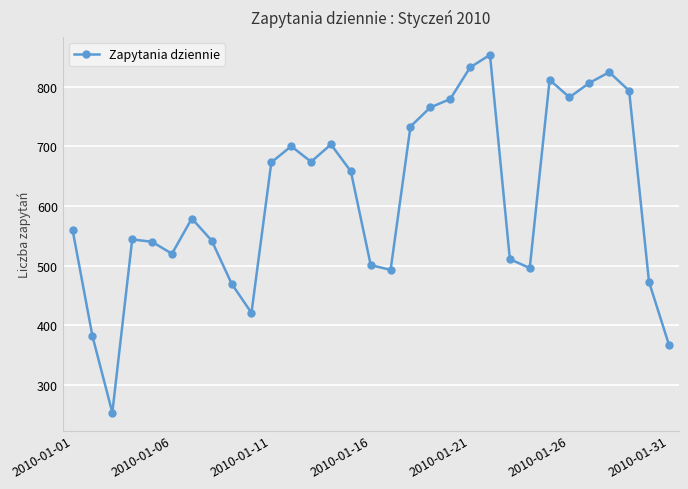

What is the greatest value displayed?

853